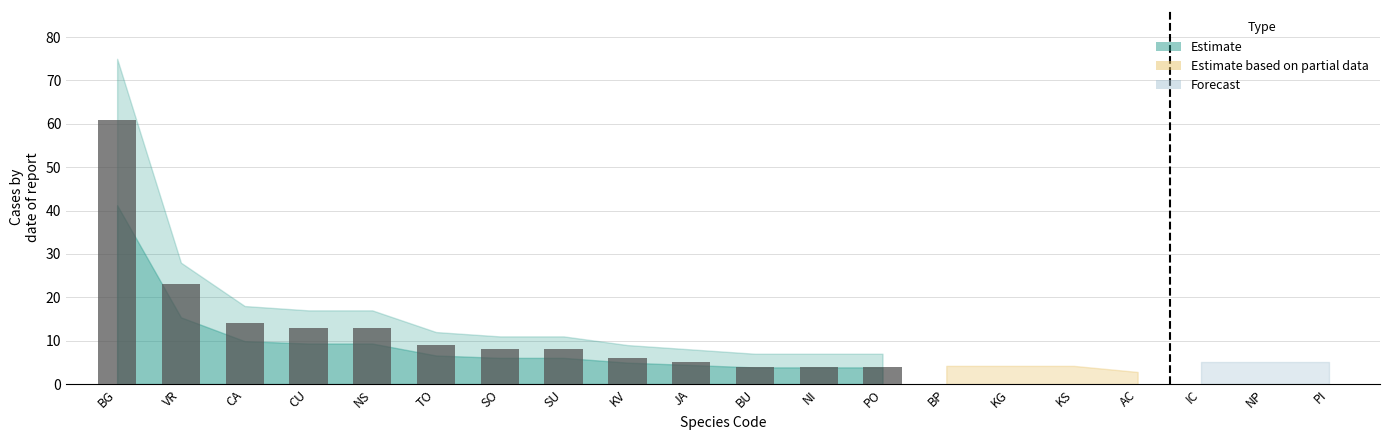

True or false: Estimate has a value of 23 at VR.

True